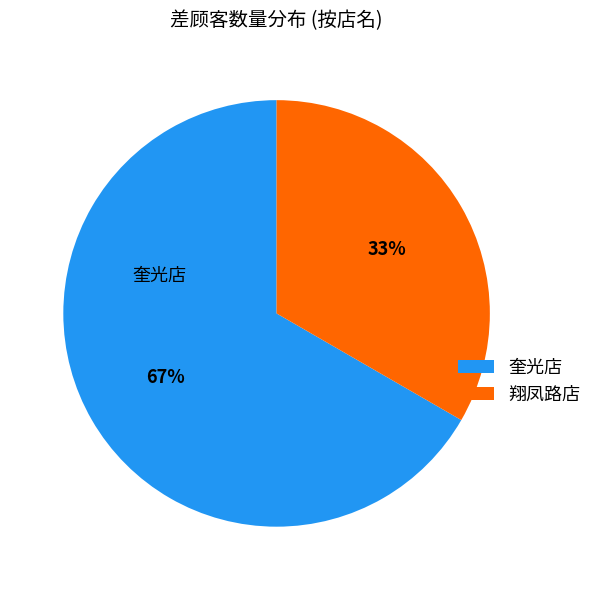

Which slice is the smallest?

翔凤路店